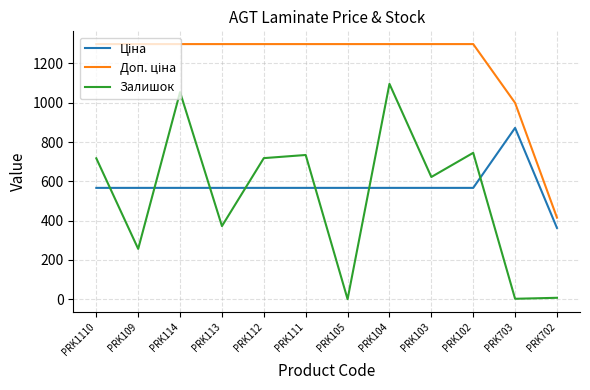

Between PRK114 and PRK702, which series saw the biggest shift?

Залишок